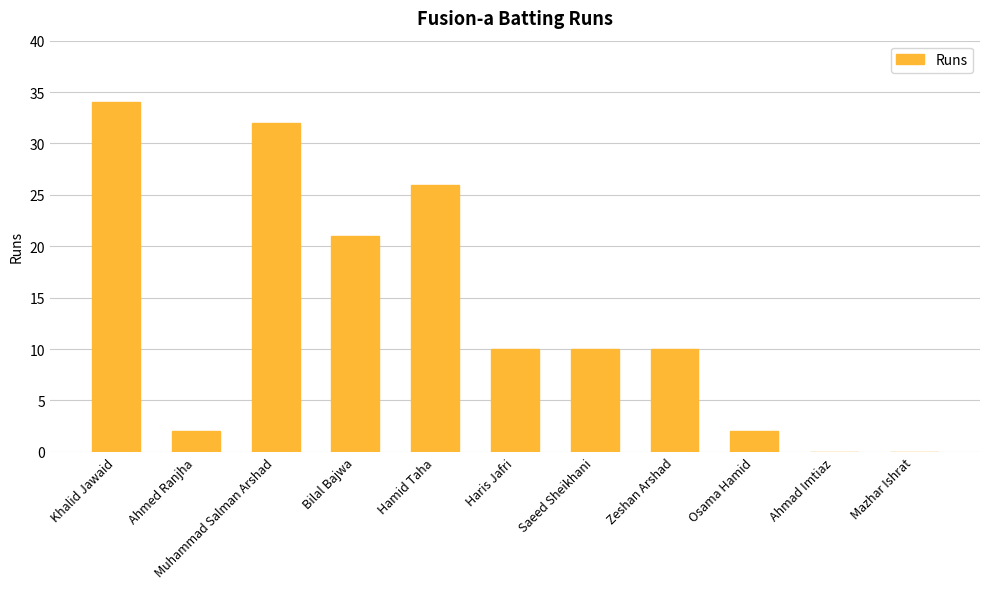

What is the ratio of the value at Muhammad Salman Arshad to the value at Zeshan Arshad?

3.2